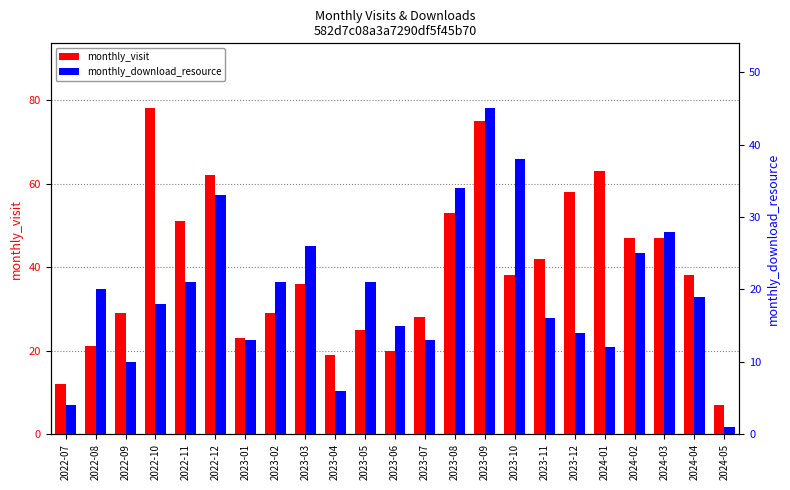

What is the label of the 23rd bar from the right?

2022-07